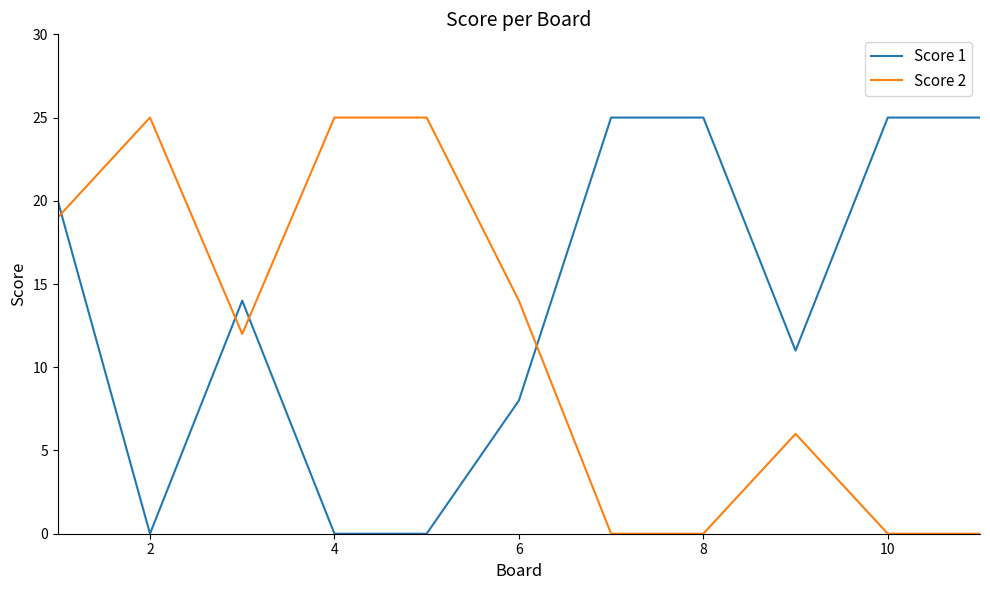

Which series ends up on top after the final intersection of Score 1 and Score 2?

Score 1